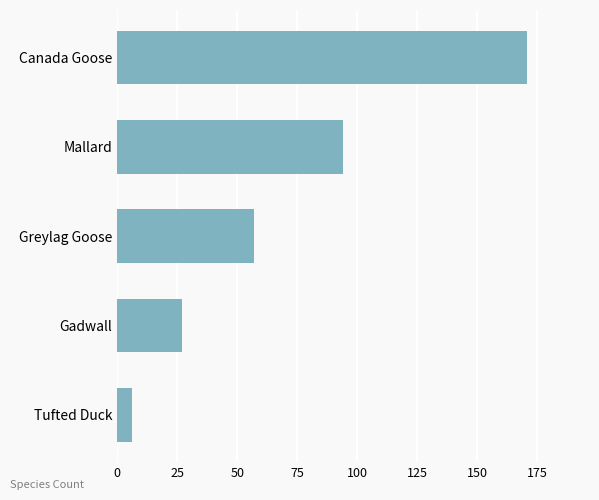

What value does the data have at Gadwall, to the nearest 50?

50